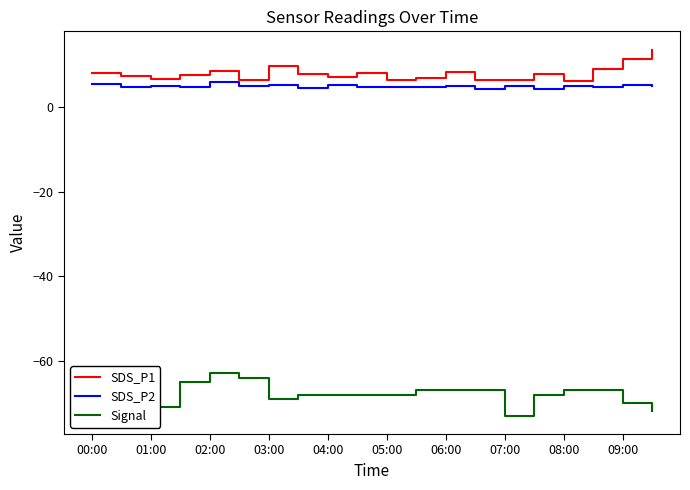

What is the maximum value for SDS_P2?

5.8